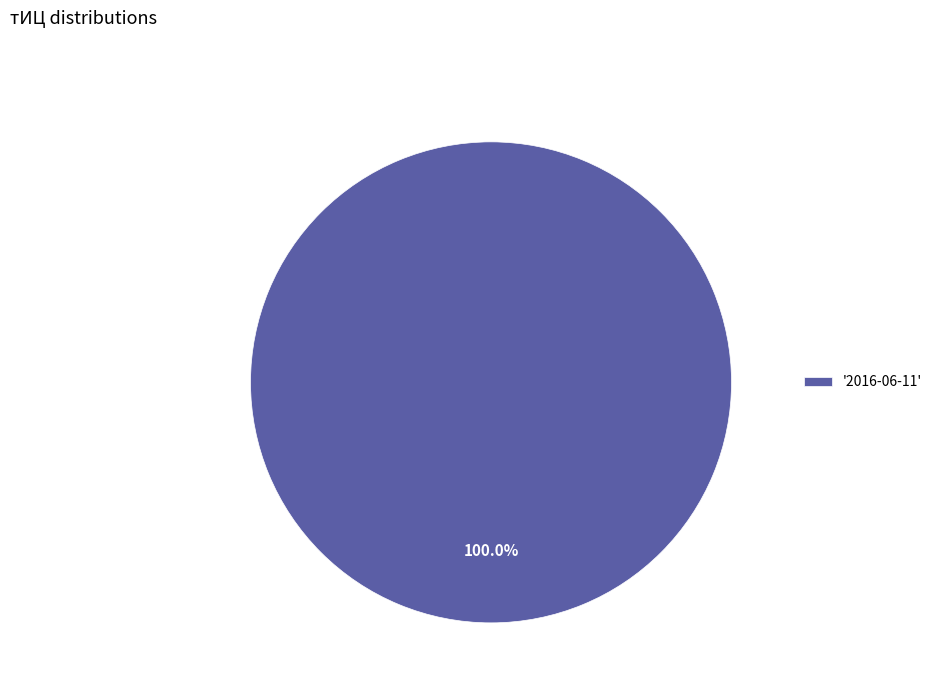

Does '2016-06-11' represent more than half of the total?

Yes